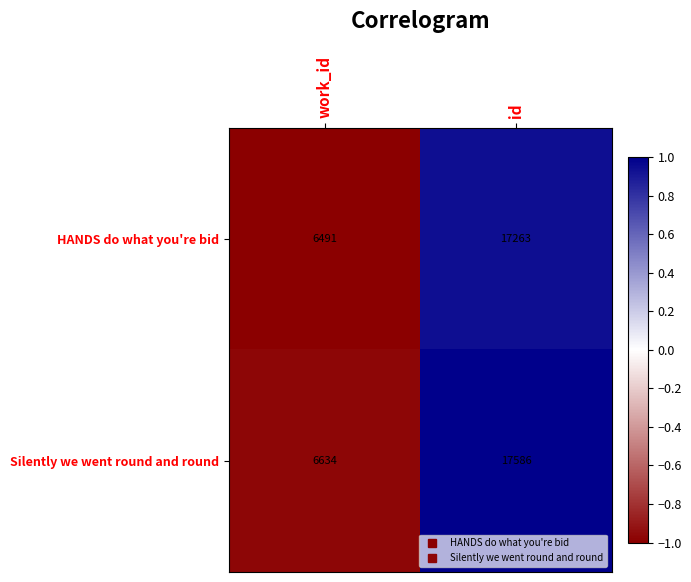

Rank the series by their maximum value, from highest to lowest.

Silently we went round and round, HANDS do what you're bid